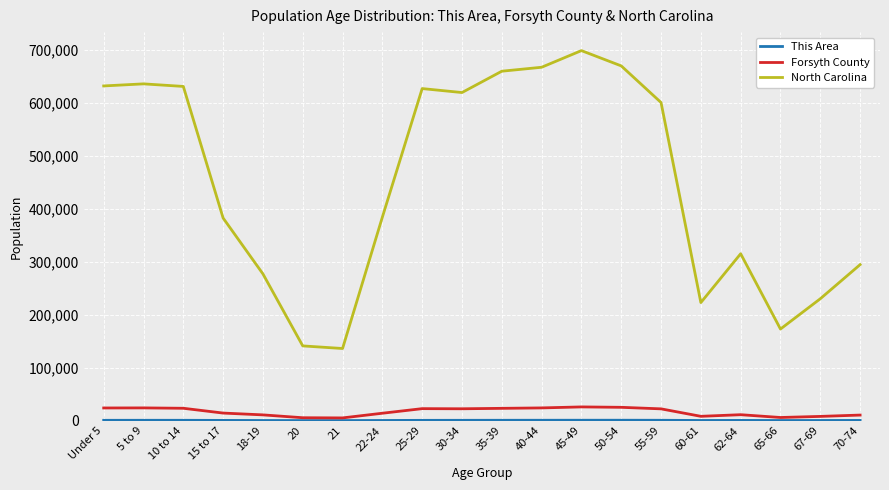

True or false: Forsyth County and North Carolina intersect in this chart.

False